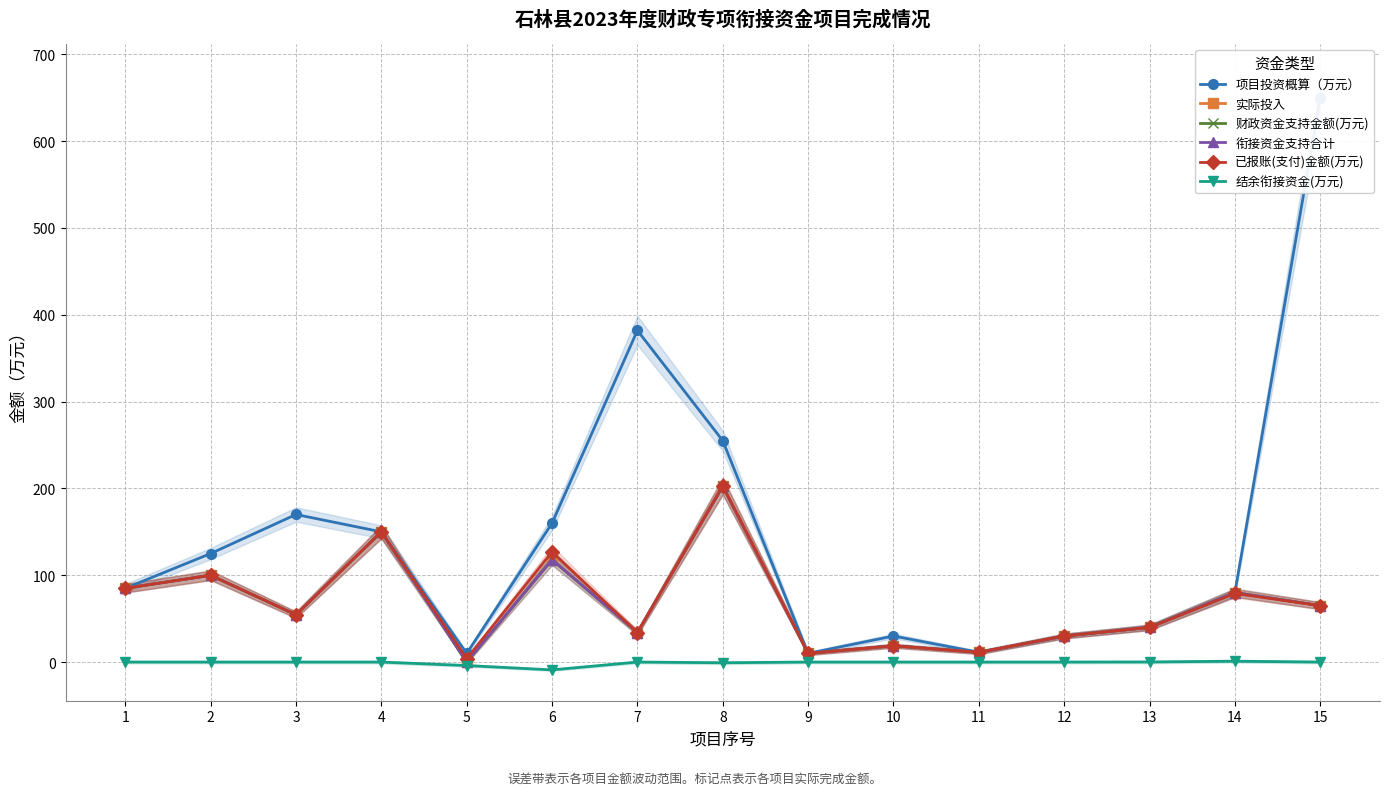

Which series has the largest total across all categories?

项目投资概算（万元）